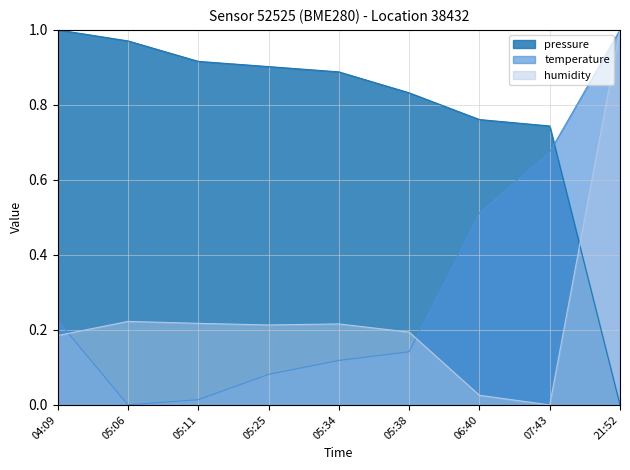

How many lines are shown in the chart?

3